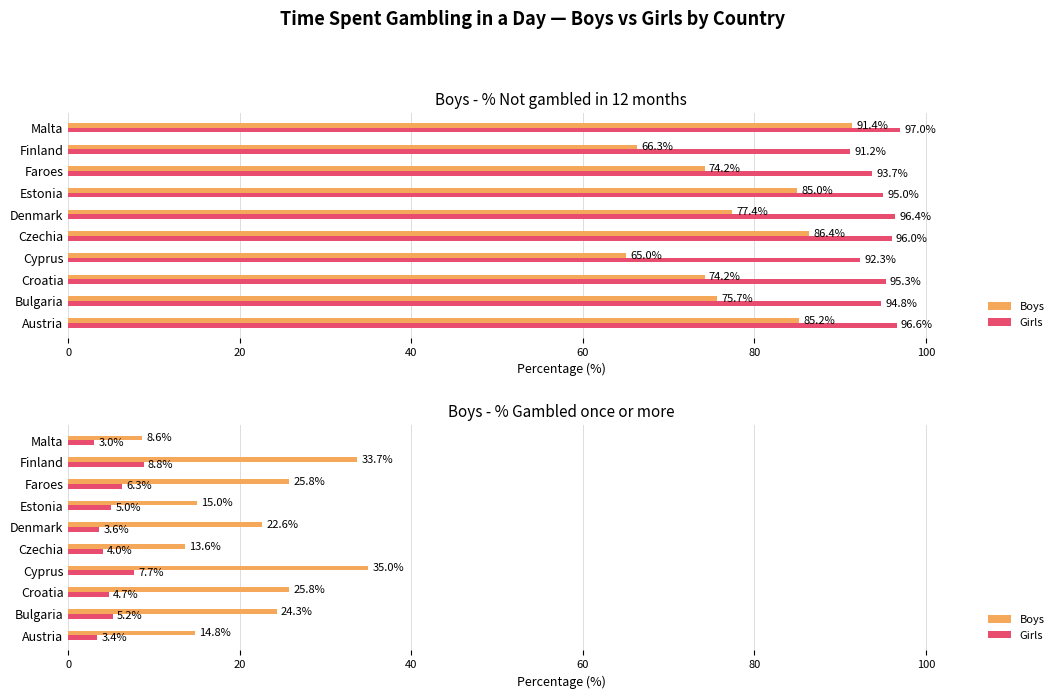

The value of Girls at Austria is 5.6. True or false?

False